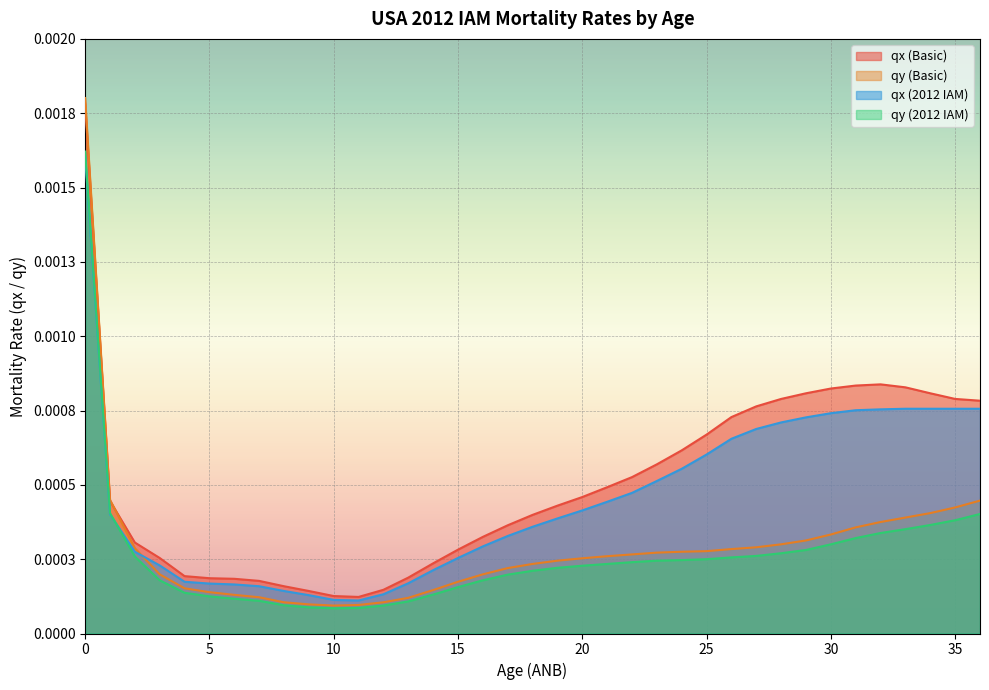

Rank the series by their maximum value, from highest to lowest.

qy (Basic), qx (Basic), qy (2012 IAM), qx (2012 IAM)